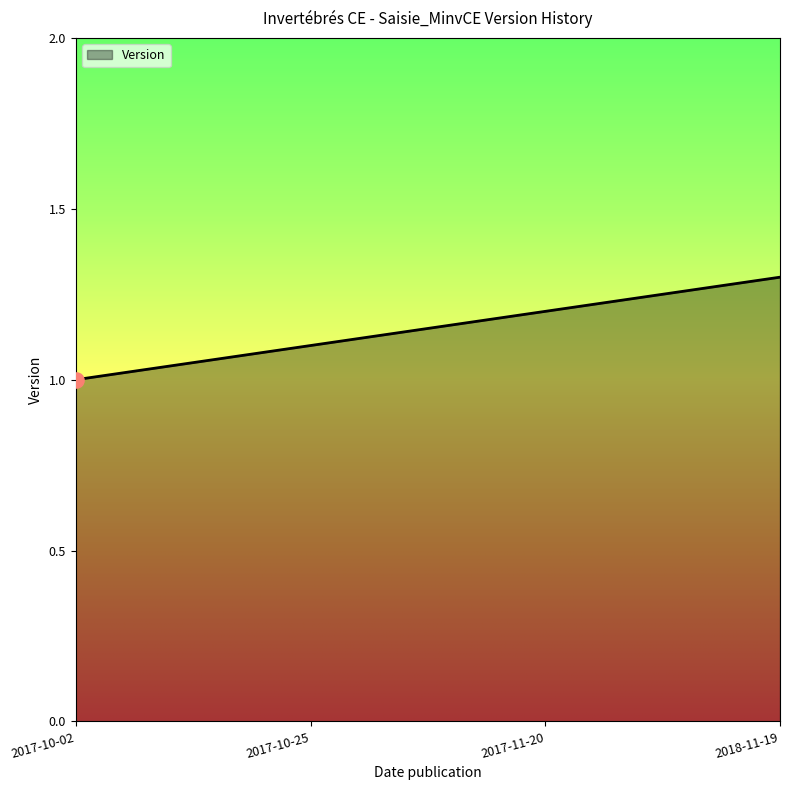

What is the change in value from 2017-10-25 to 2017-11-20?

+0.1